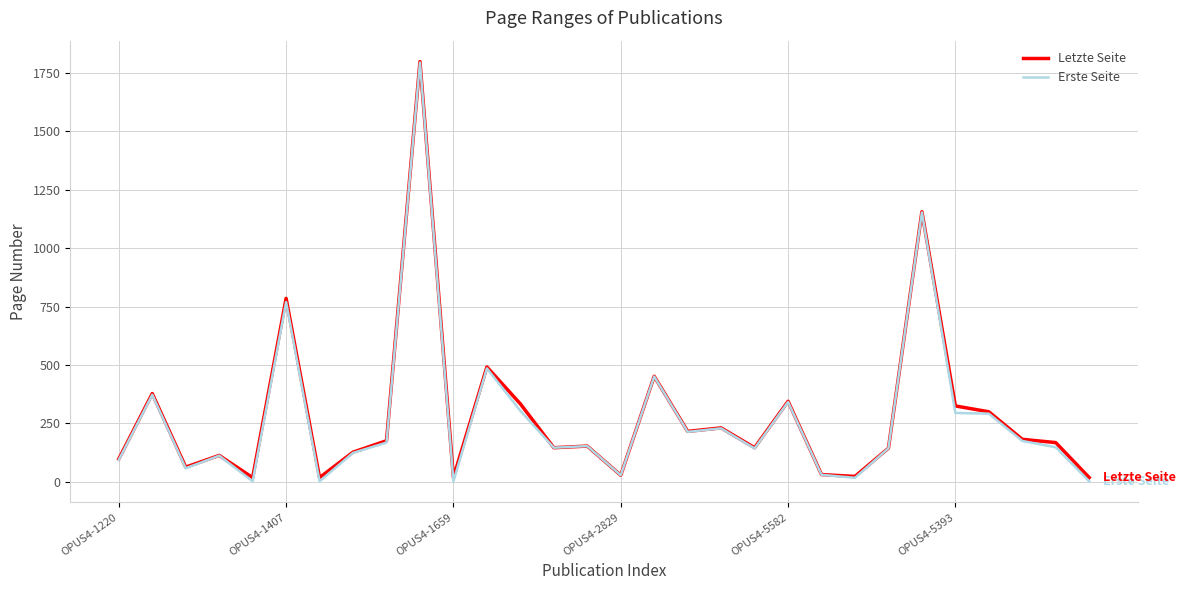

What is the maximum value for Erste Seite?

1795